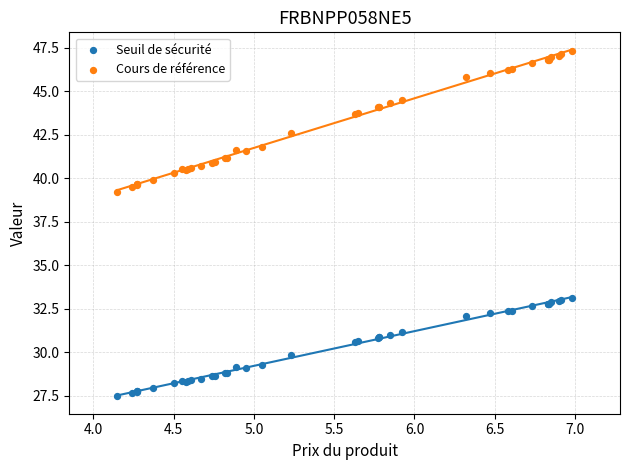

Which series contains the highest Y value?

Cours de référence